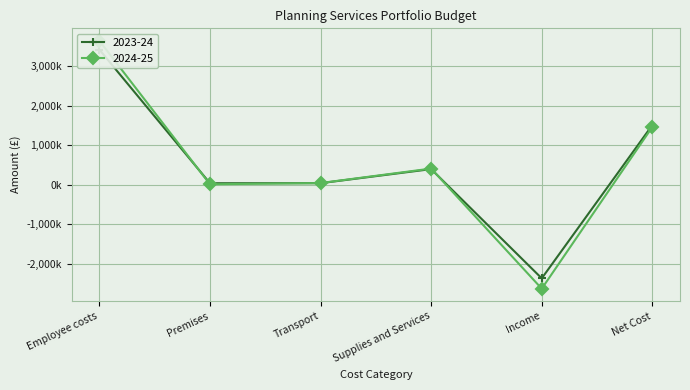

What is the difference between the 2023-24 values at Transport and Net Cost?

1471500